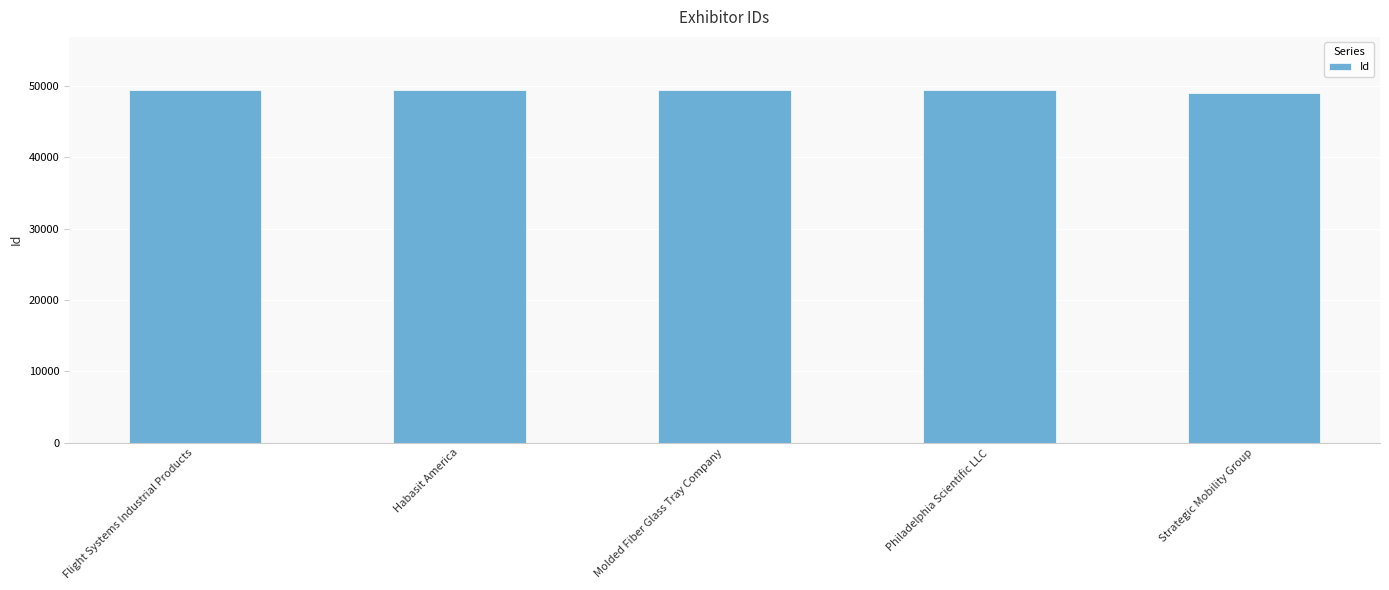

Is it true that the value at Strategic Mobility Group is 81597?

False